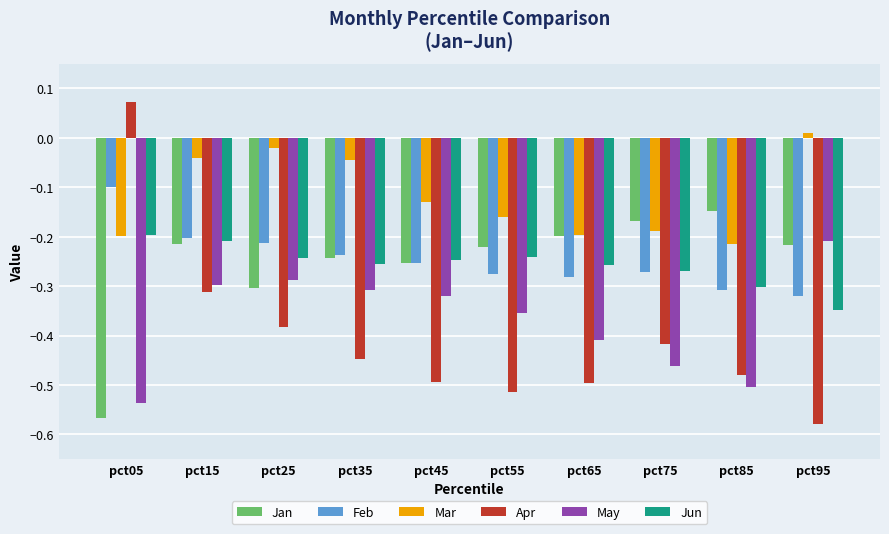

At how many categories does at least one series exceed 0?

2